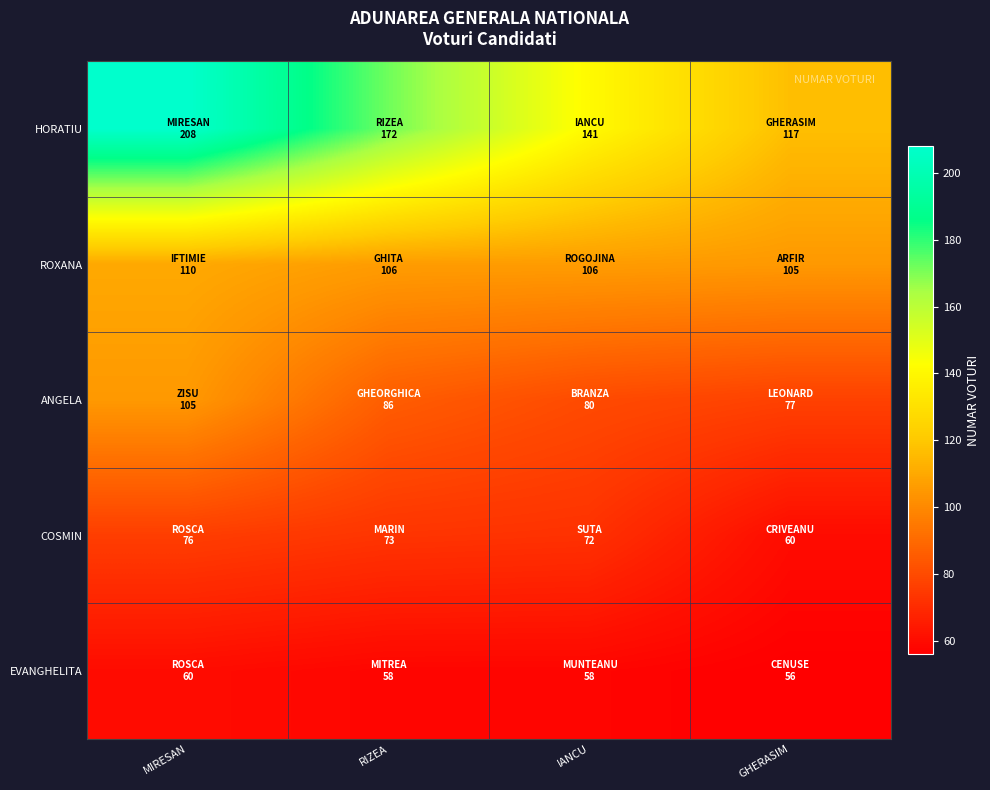

What is the total value across all series at IANCU?

457